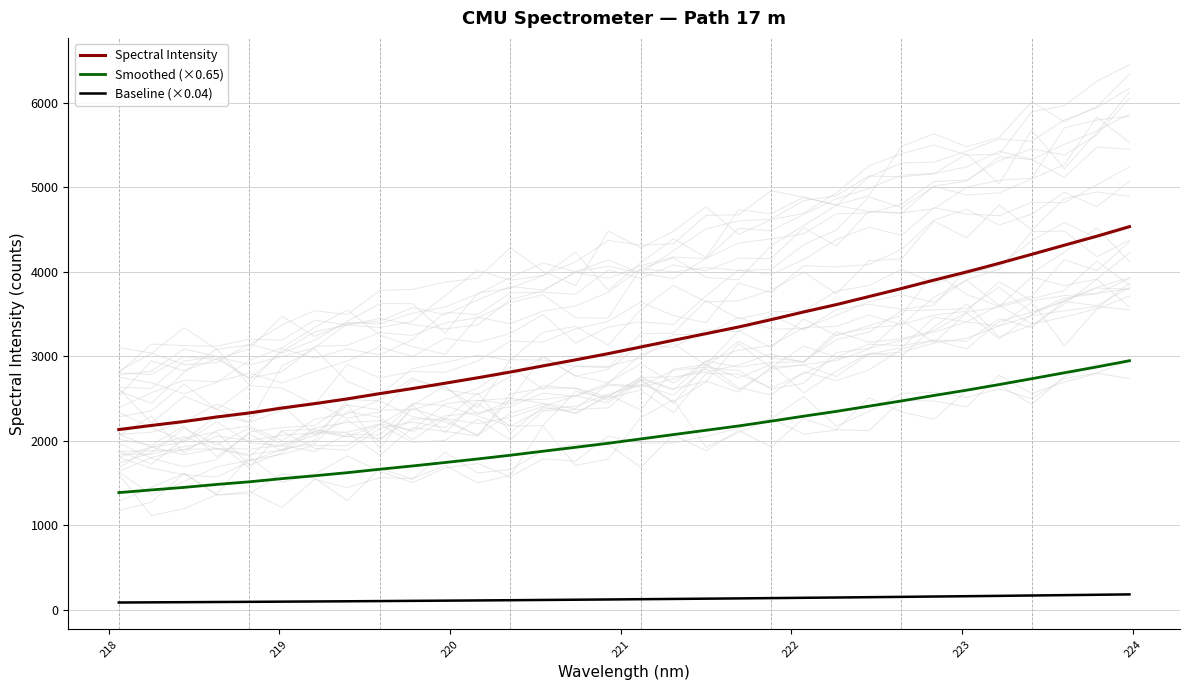

Is this an area chart (filled region under the line)?

No